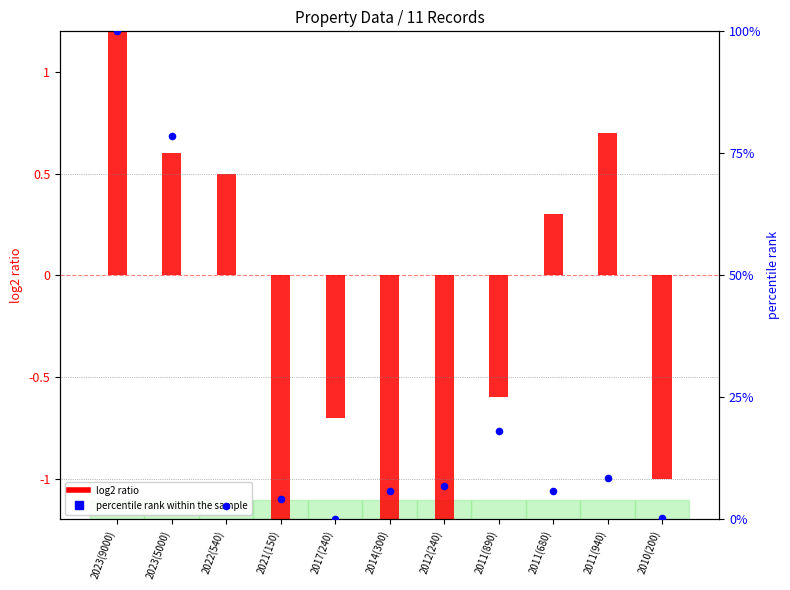

What is the total value across all series at 2011(940)?

9.3